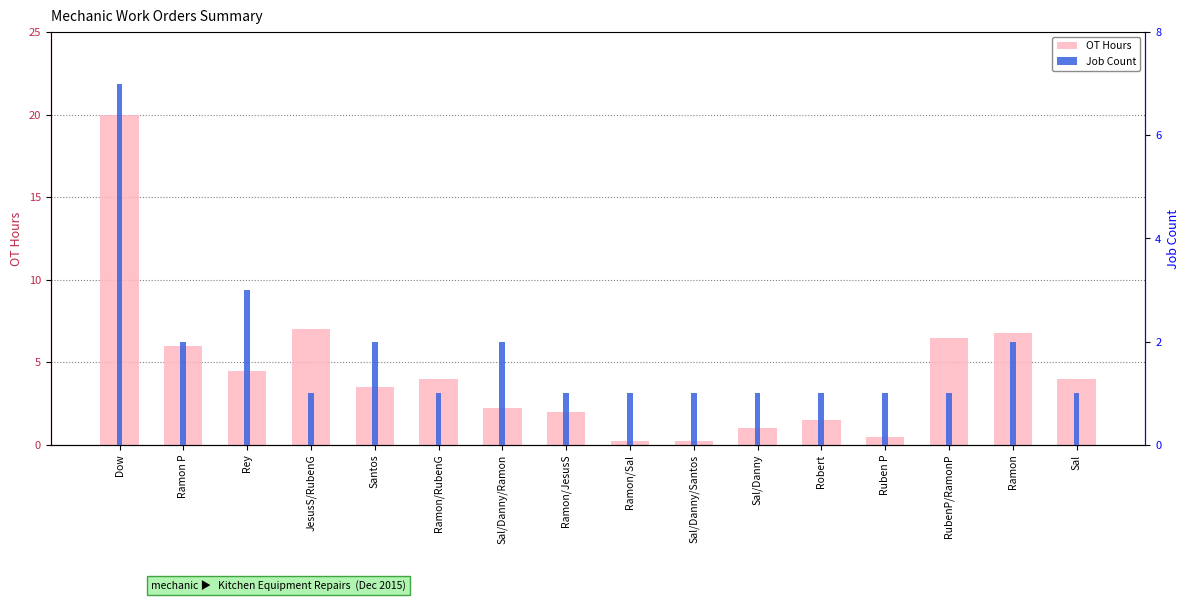

What is the difference between the OT Hours values at Sal/Danny and RubenP/RamonP?

5.5